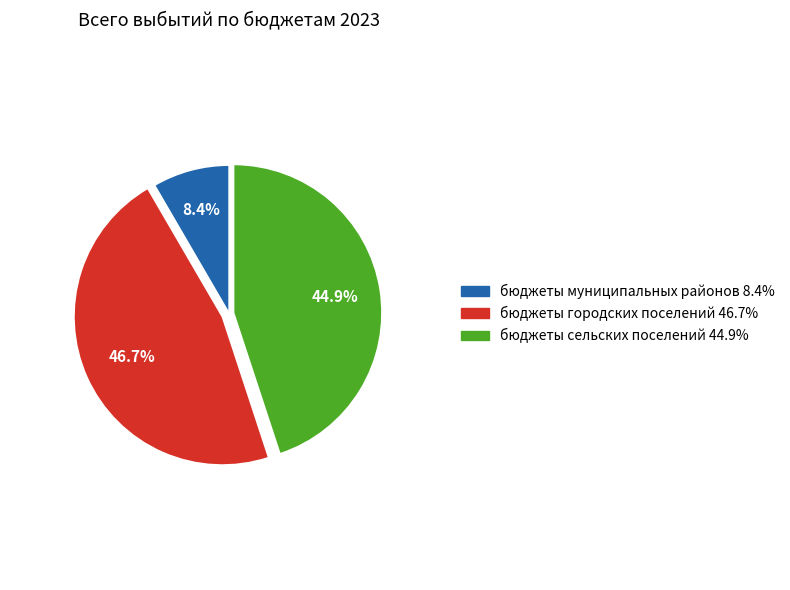

Which has a higher value, бюджеты сельских поселений or бюджеты городских поселений?

бюджеты городских поселений